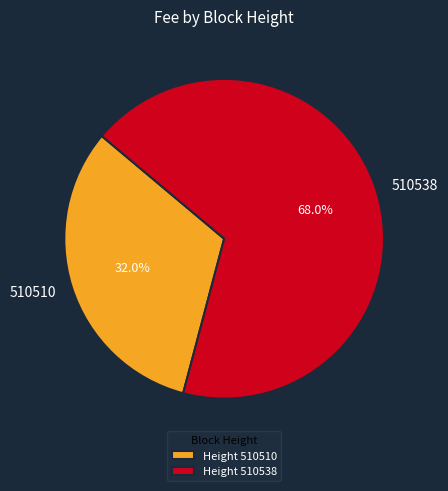

The 510538 slice represents 68% of the pie. True or false?

True